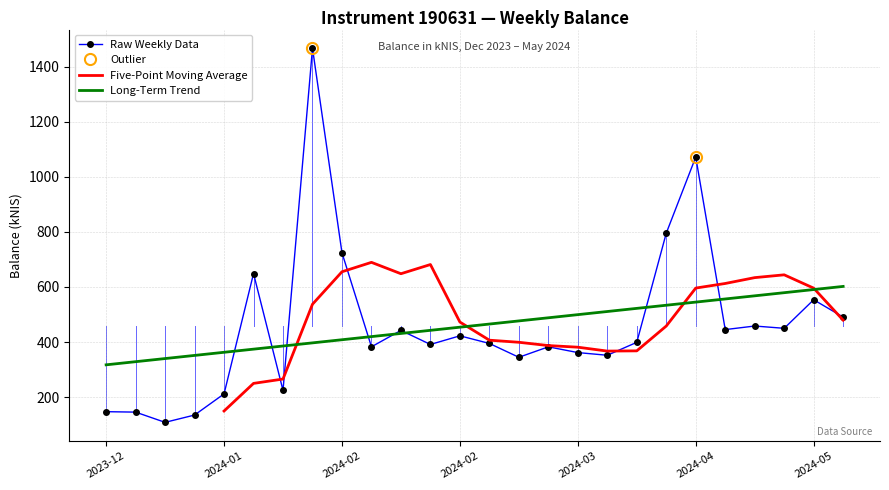

What is the value of the 14th point from the left?

395.1